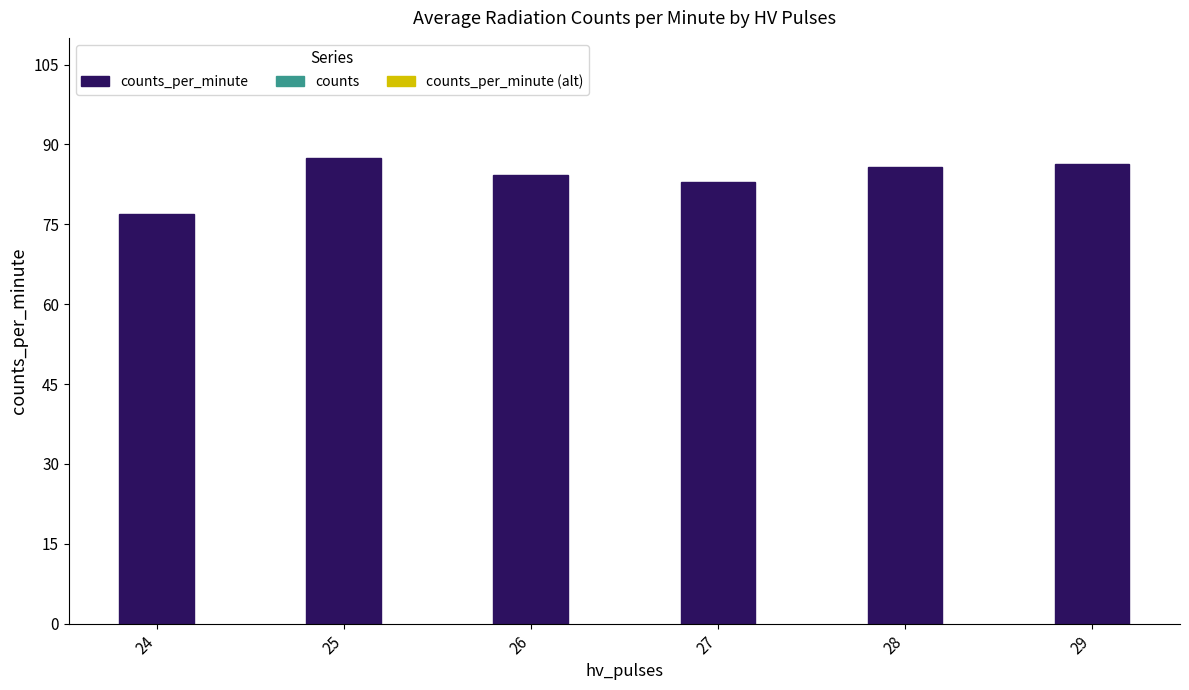

What is the maximum value shown in the chart?

87.5